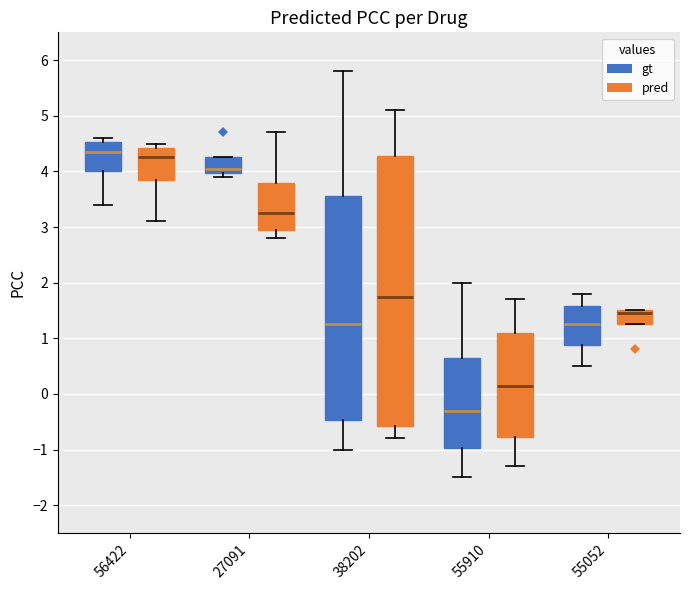

Where is the upper edge of the box for 56422 (gt) on the y-axis? The values are not printed on the chart, so give them approximately, as read against the axis.

4.5